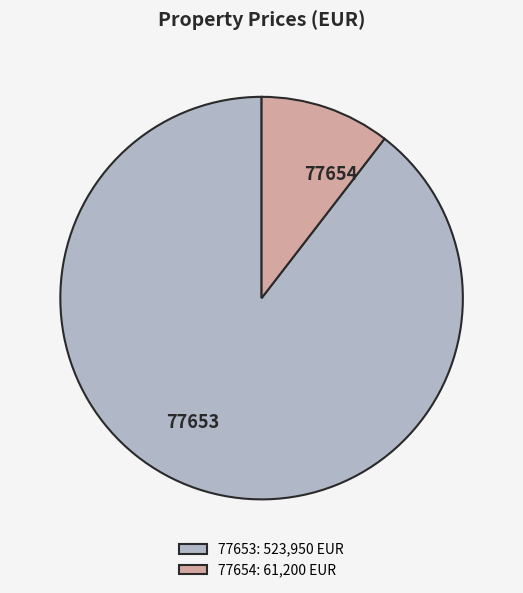

Is the sum of 77653 and 77654 greater than half?

Yes